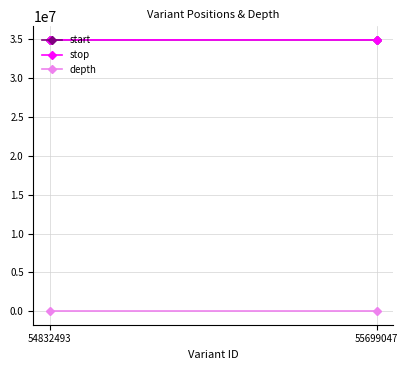

Which category has the lowest value in the depth series?

54832493